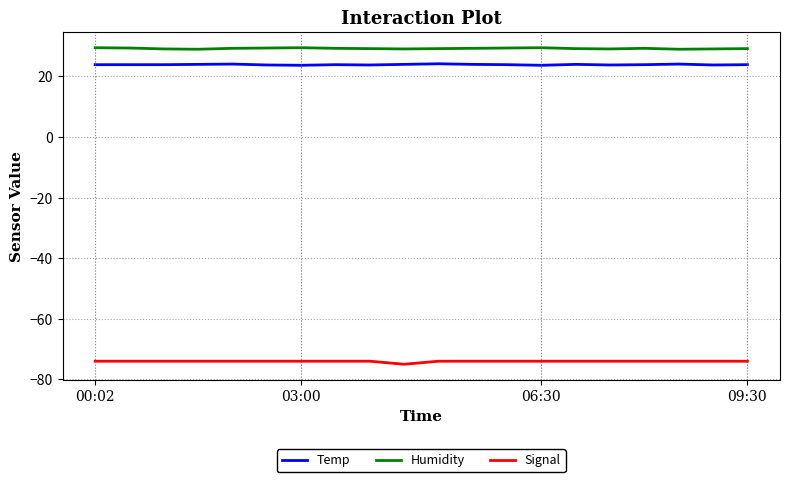

What is the minimum value shown in the chart?

-75.0